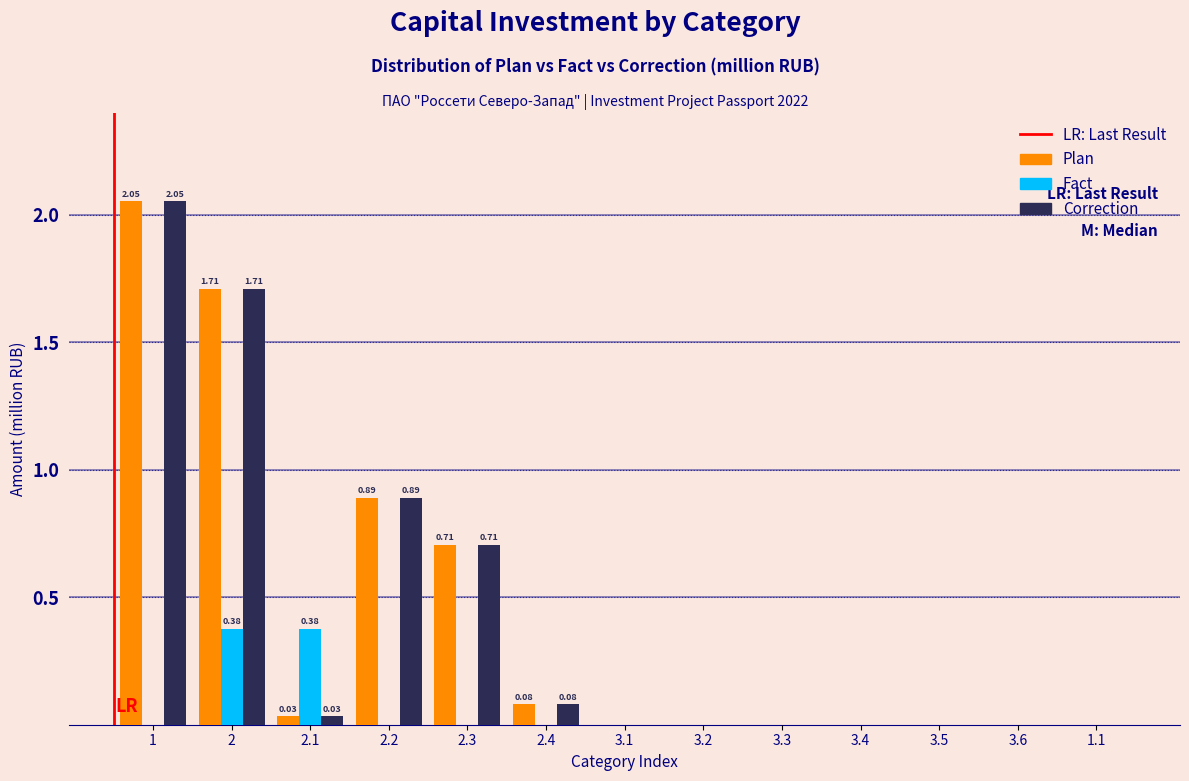

Is the value of Plan at 3.3 greater than the value of Correction at 1?

No